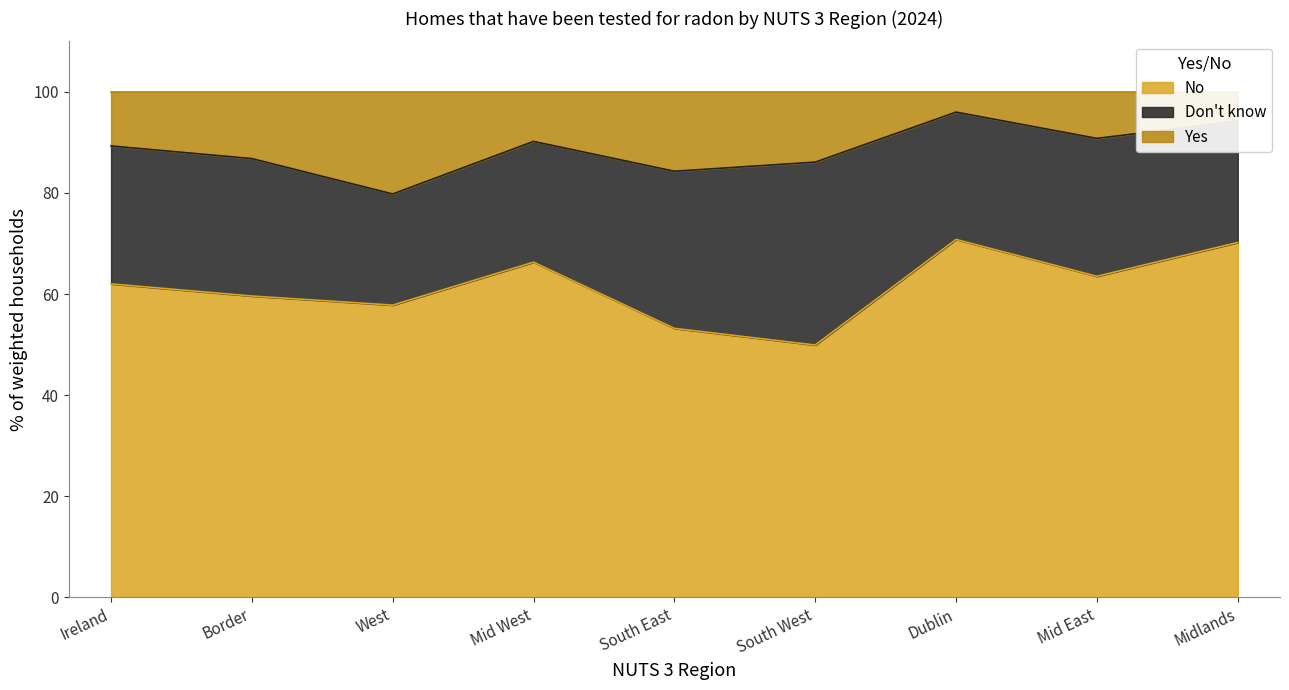

What value does the No series have at South West?

49.9